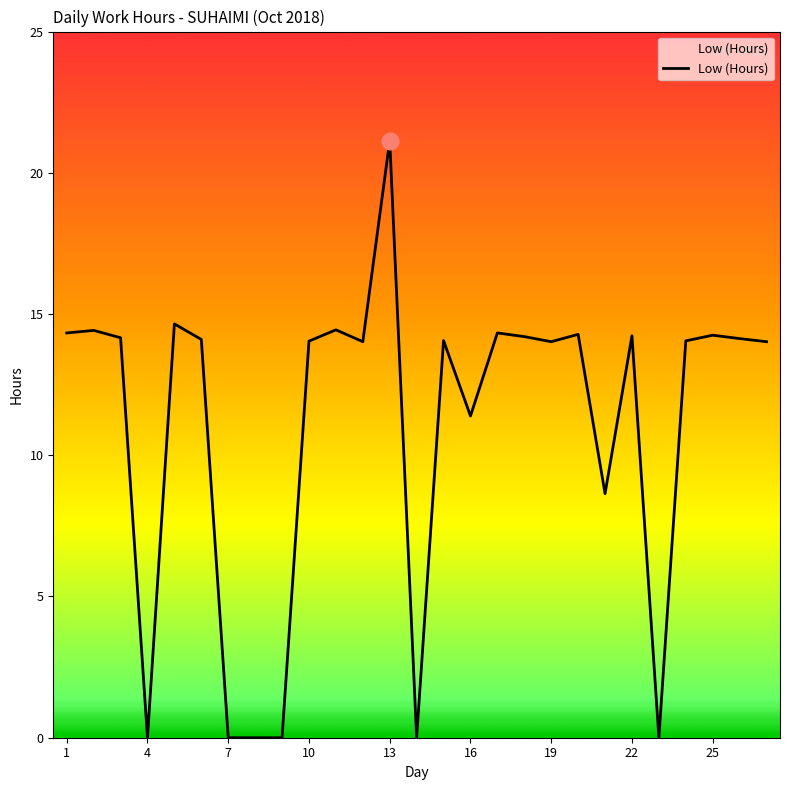

What is the maximum value shown in the chart?

21.1